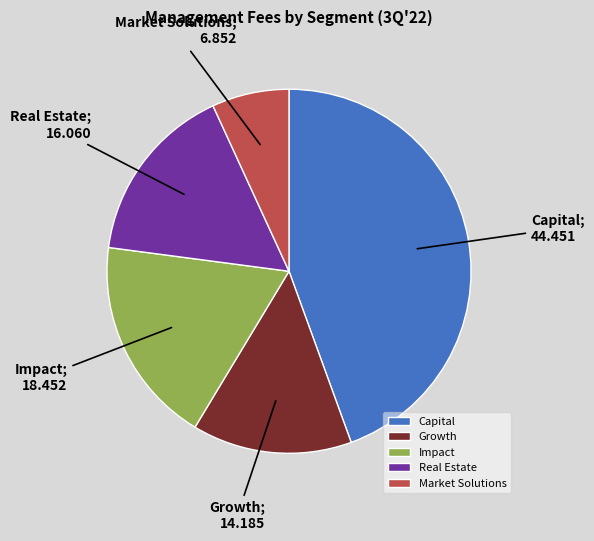

To the nearest percent, what is the difference between the largest and smallest slice percentages?

38%